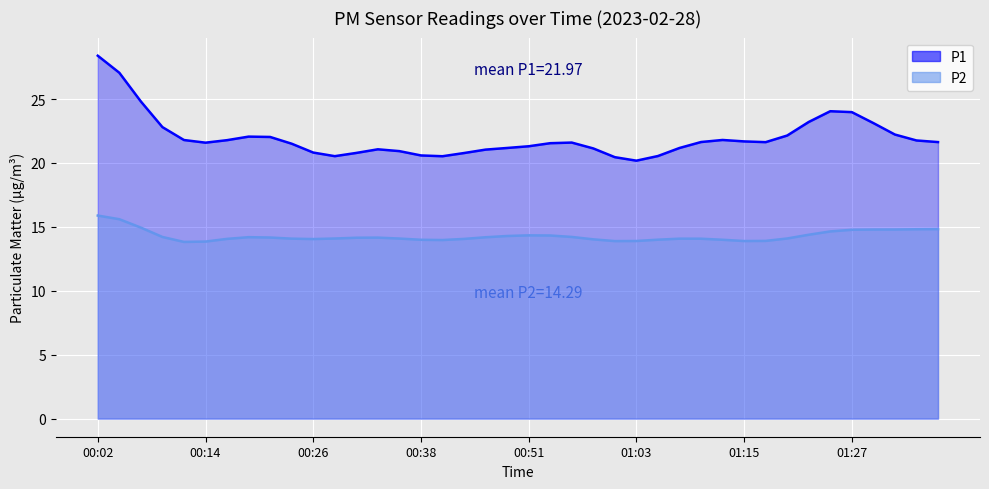

Is it true that P2 equals 20.1 at 00:02?

False